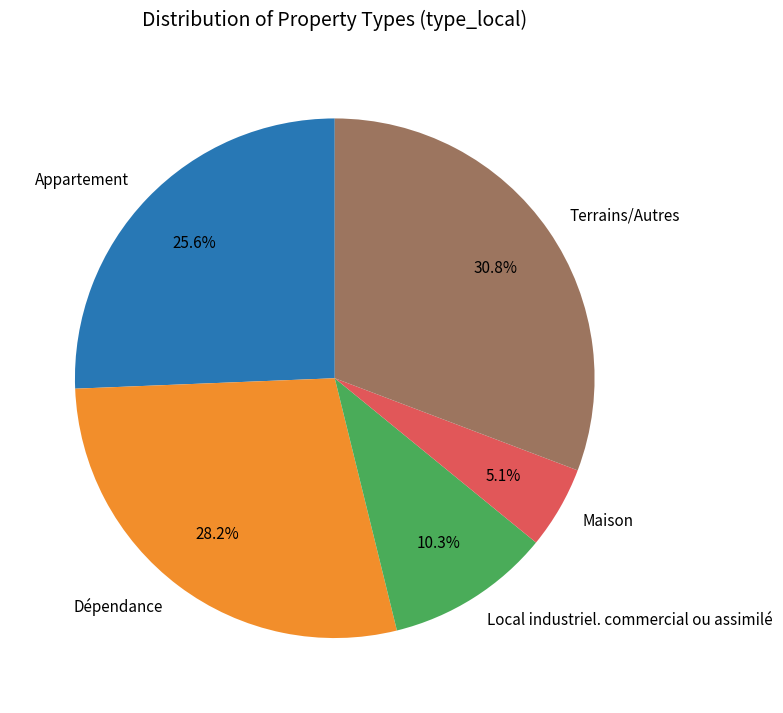

Rank the categories by value from lowest to highest.

Maison, Local industriel. commercial ou assimilé, Appartement, Dépendance, Terrains/Autres